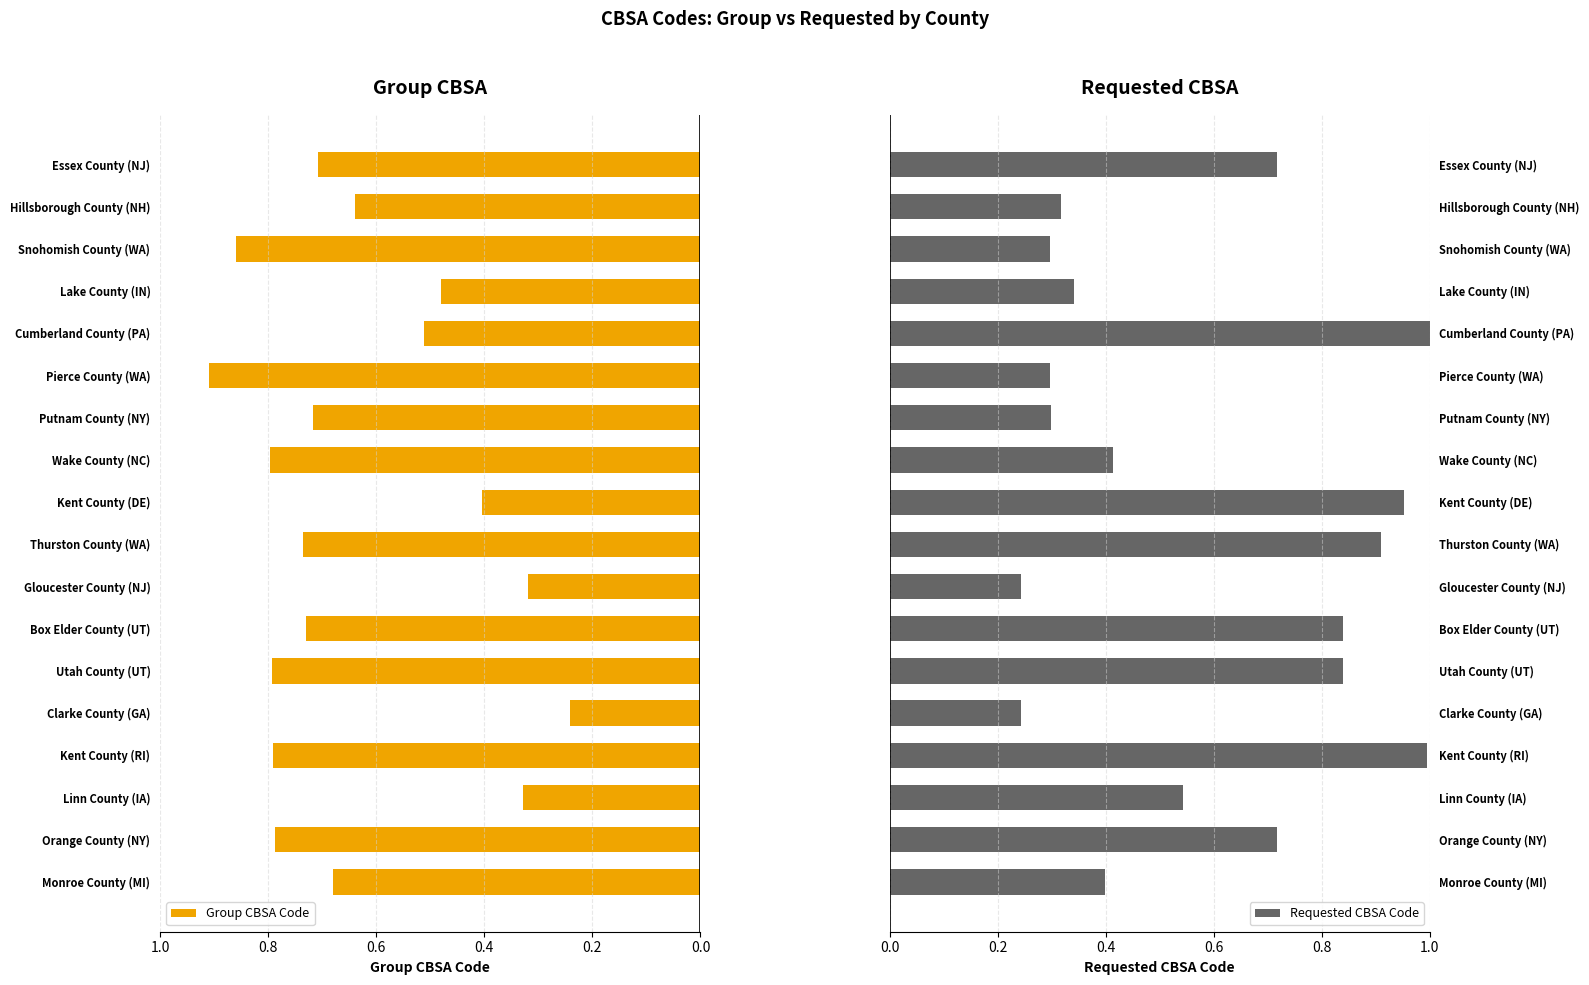

At which label is Group CBSA Code closest to 0?

Clarke County (GA)